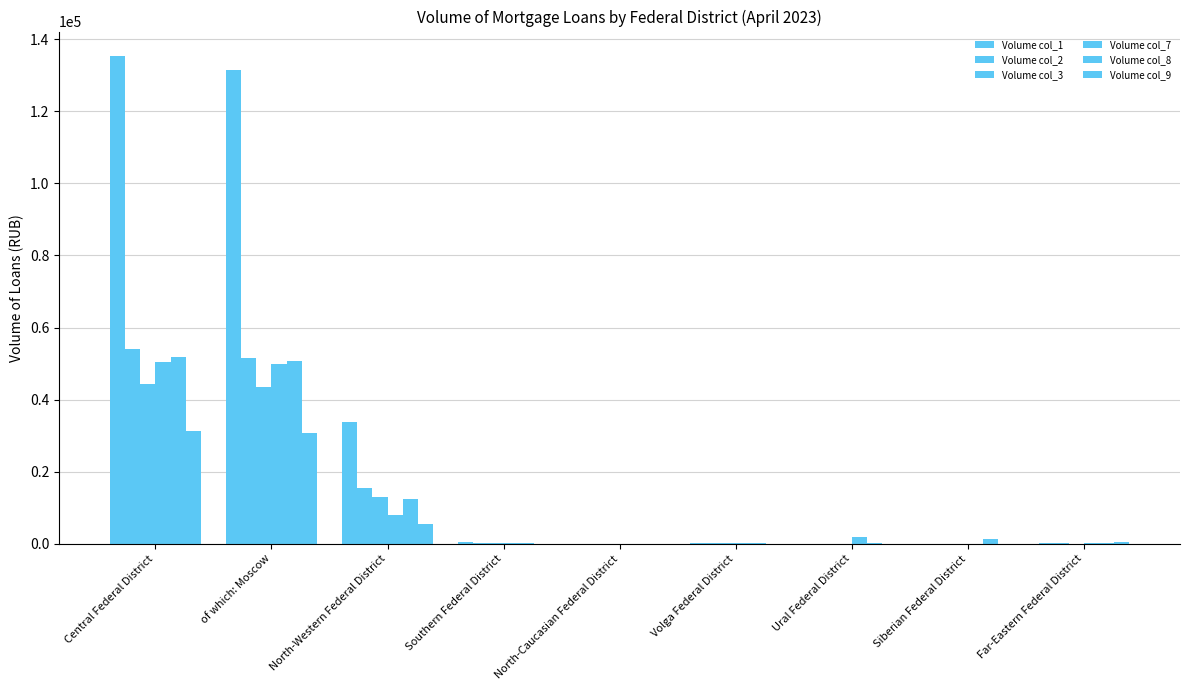

What is the difference between the maximum and minimum values in the Volume col_2 series?

53921